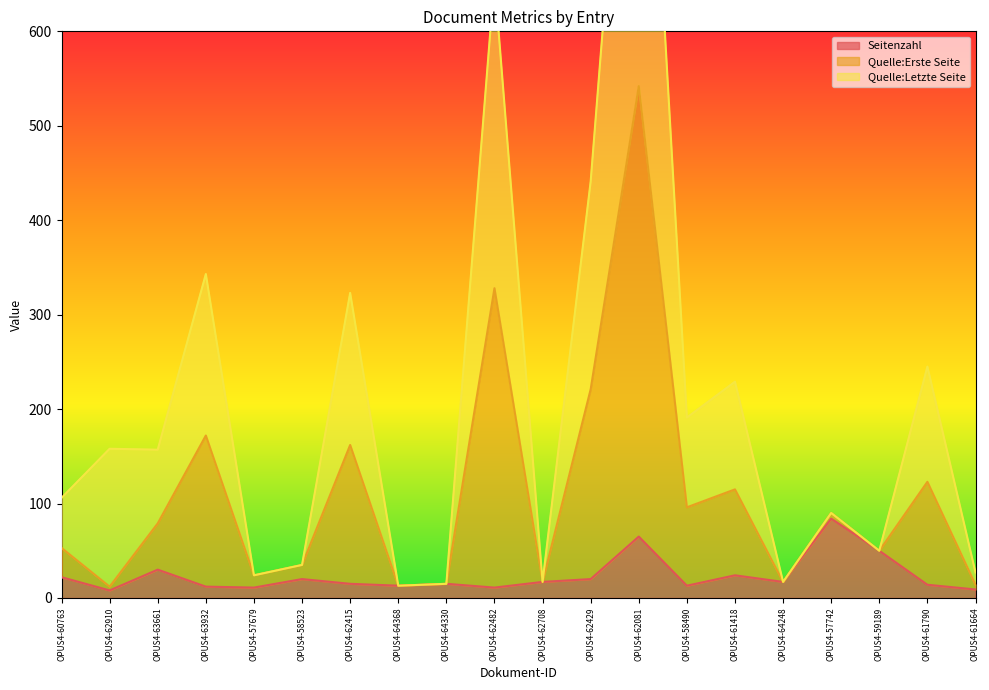

At which category is the sum across all series the highest?

OPUS4-62081